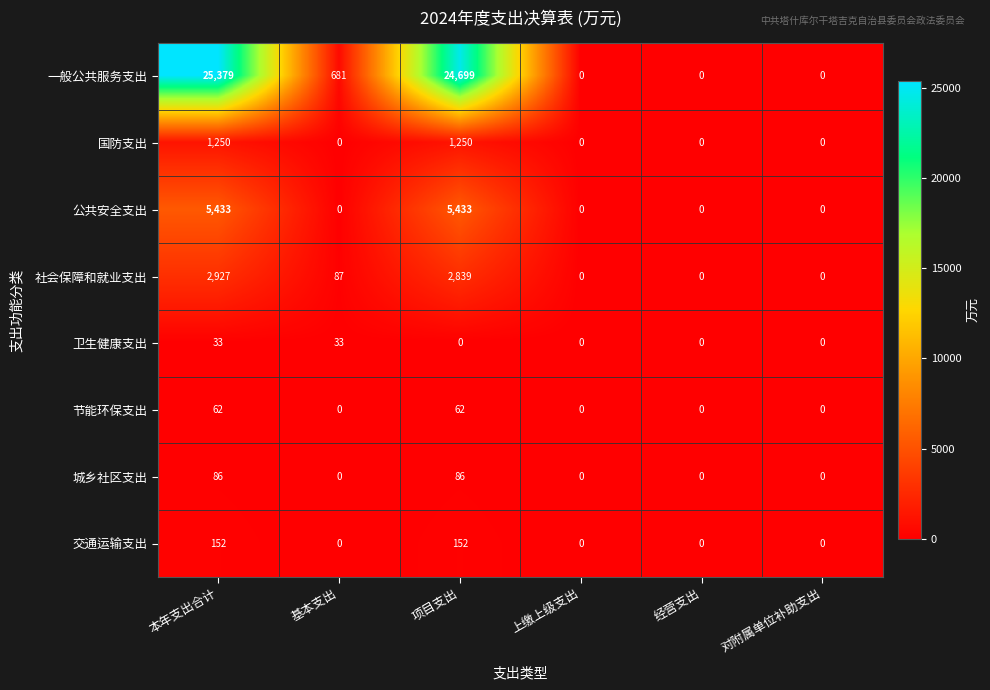

What is the maximum value shown in the chart?

25379